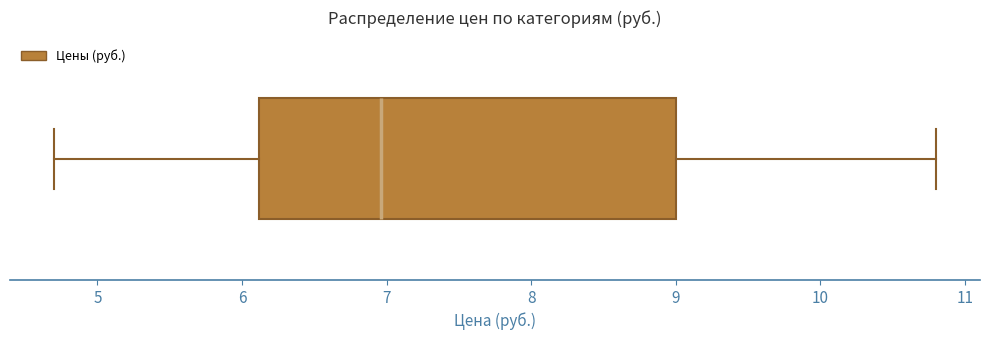

Read this box plot against the x-axis: the position of the median line, the range covered by the box, and the ends of both whiskers. The values are not printed on the chart, so give them approximately, as read against the axis.

median 7.0, box 6.1 to 9.0, whiskers 4.7 to 10.8